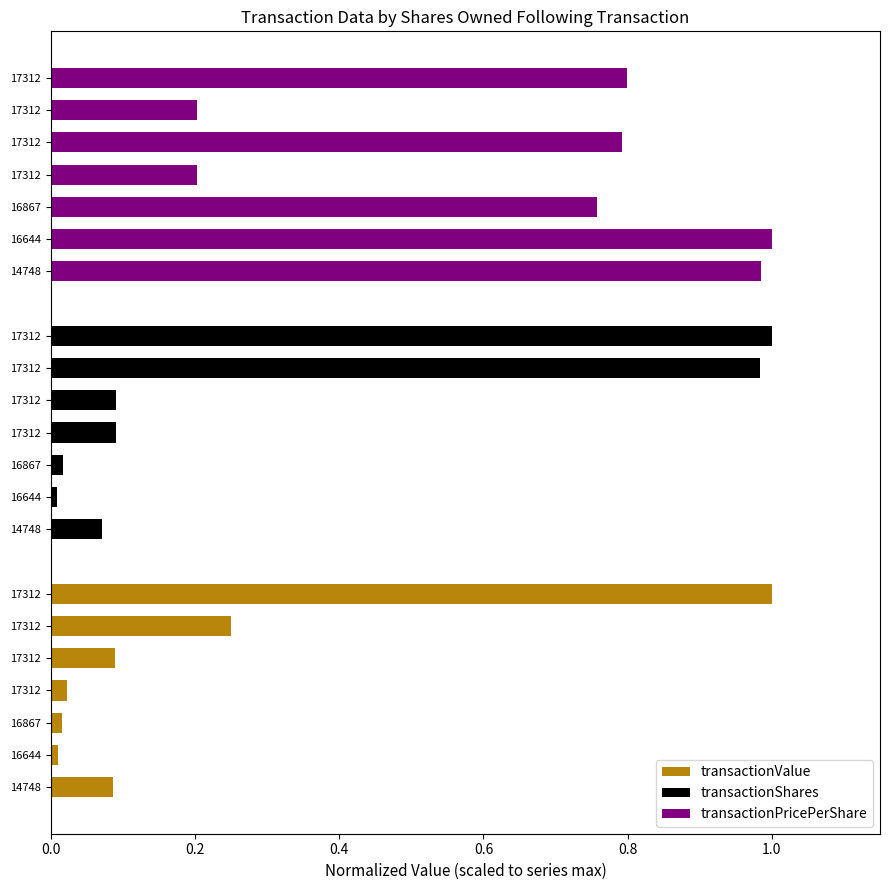

Which series has the largest range (max minus min)?

transactionShares